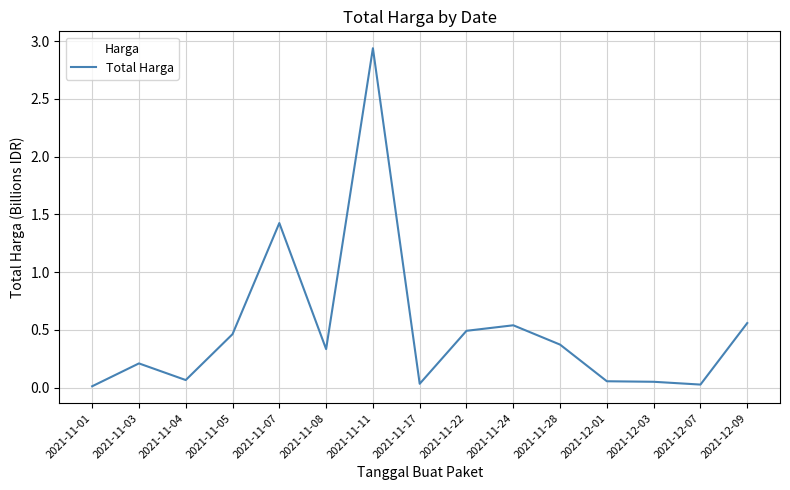

The value at 2021-11-11 is 4.4. True or false?

False